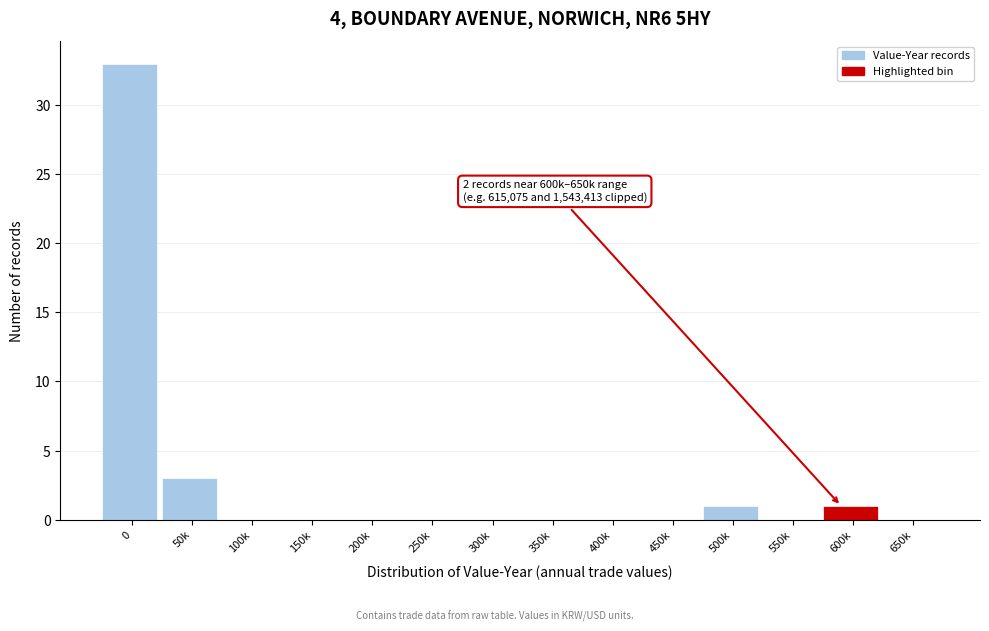

Reading right to left, extract all data points from this chart.

650k=0	600k=1	550k=0	500k=1	450k=0	400k=0	350k=0	300k=0	250k=0	200k=0	150k=0	100k=0	50k=3	0=33